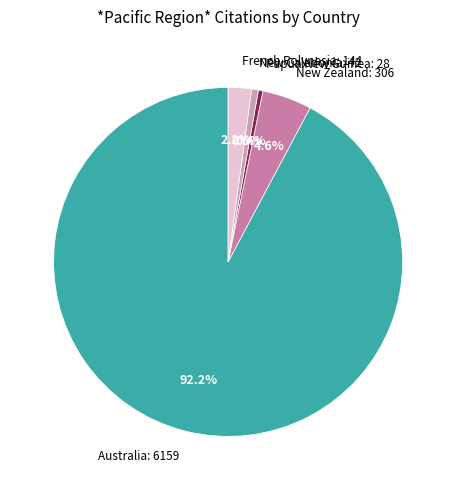

Count the number of slices in the pie.

5